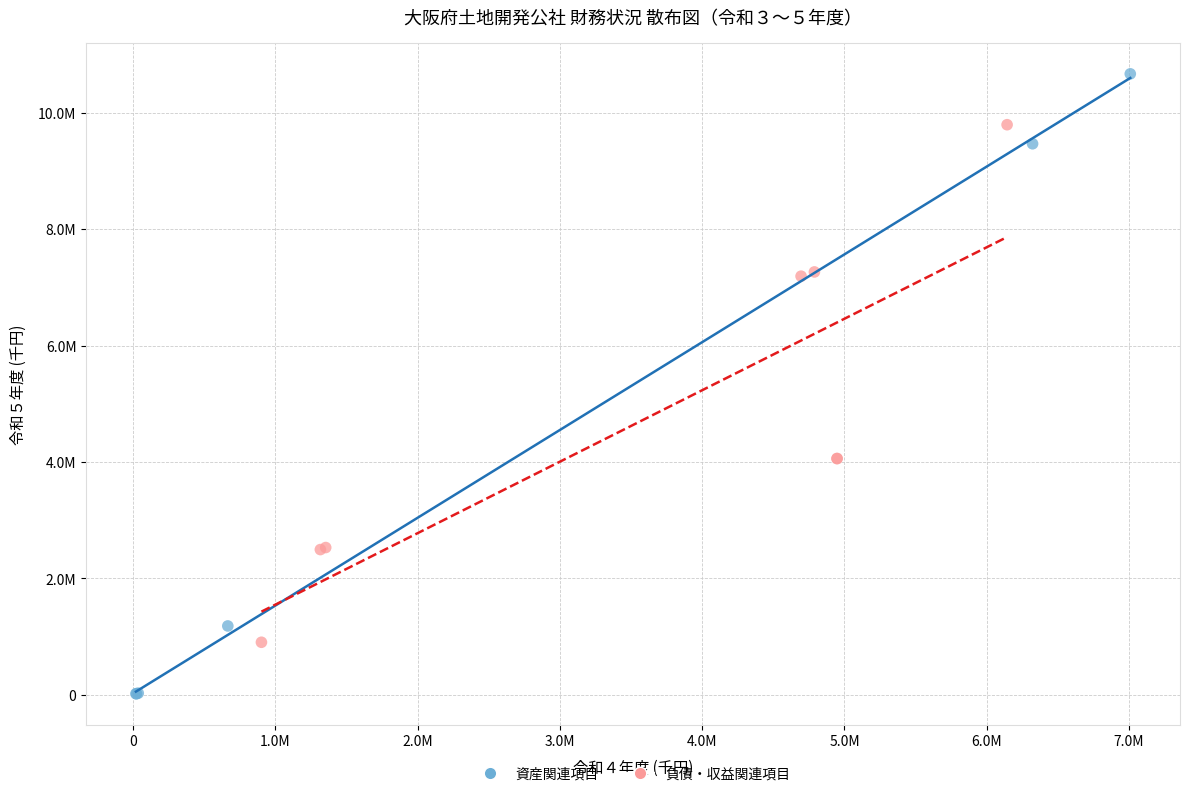

Which series contains the highest Y value?

資産関連項目